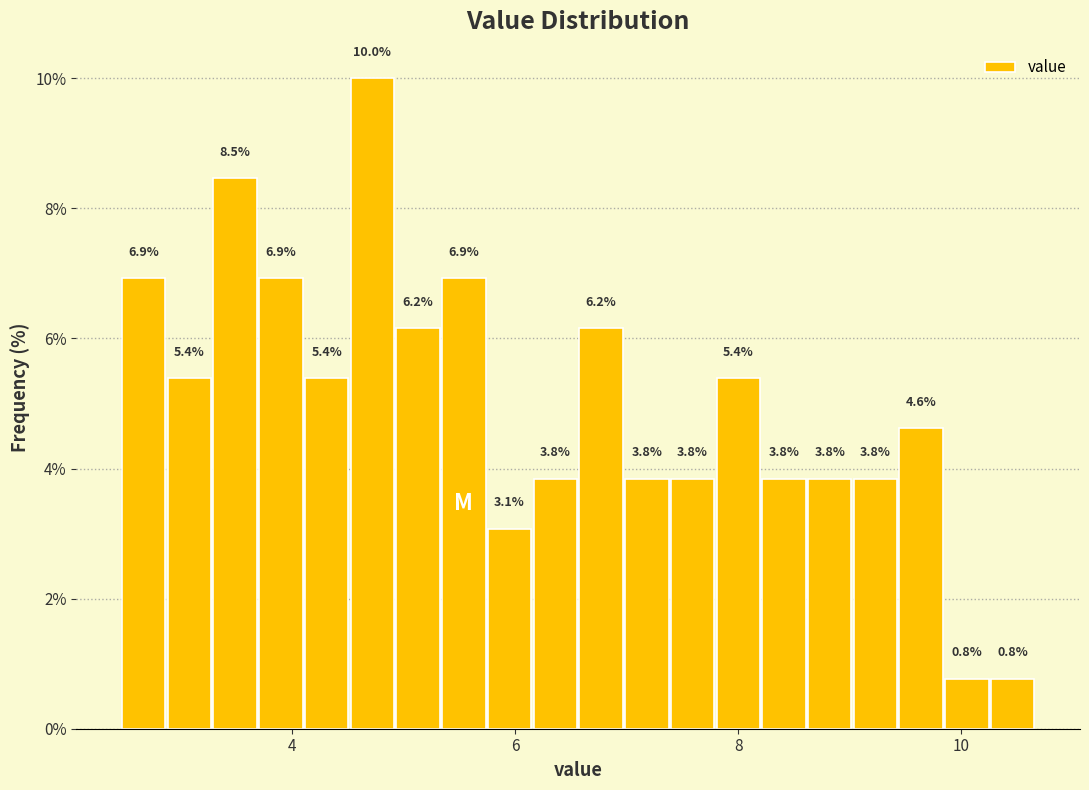

Around what value on the x-axis is the tallest bar? Give the approximate position of its centre, as read against the axis.

4.8